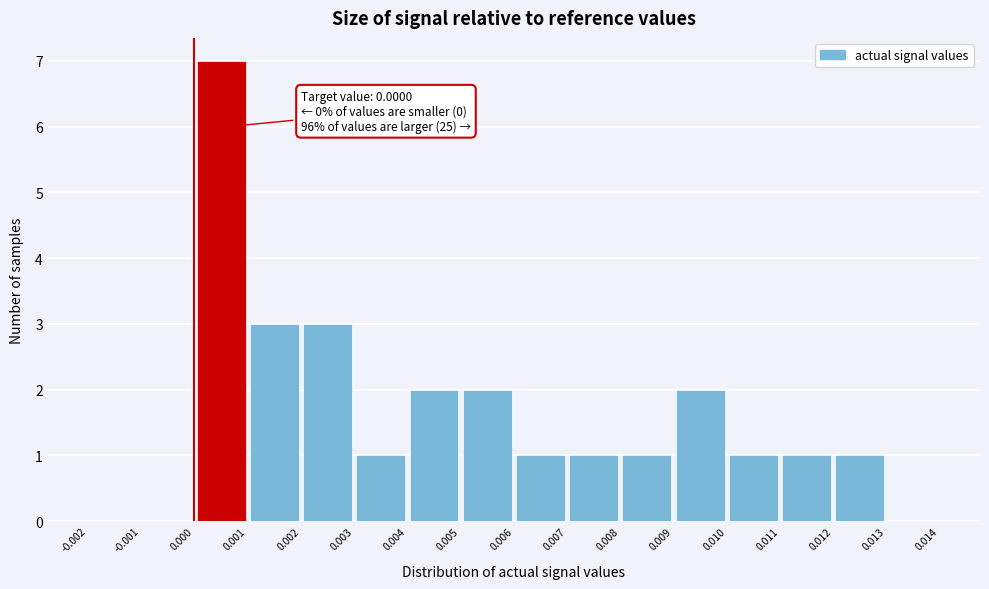

Which range on the x-axis has the tallest bar?

0.000 to 0.001